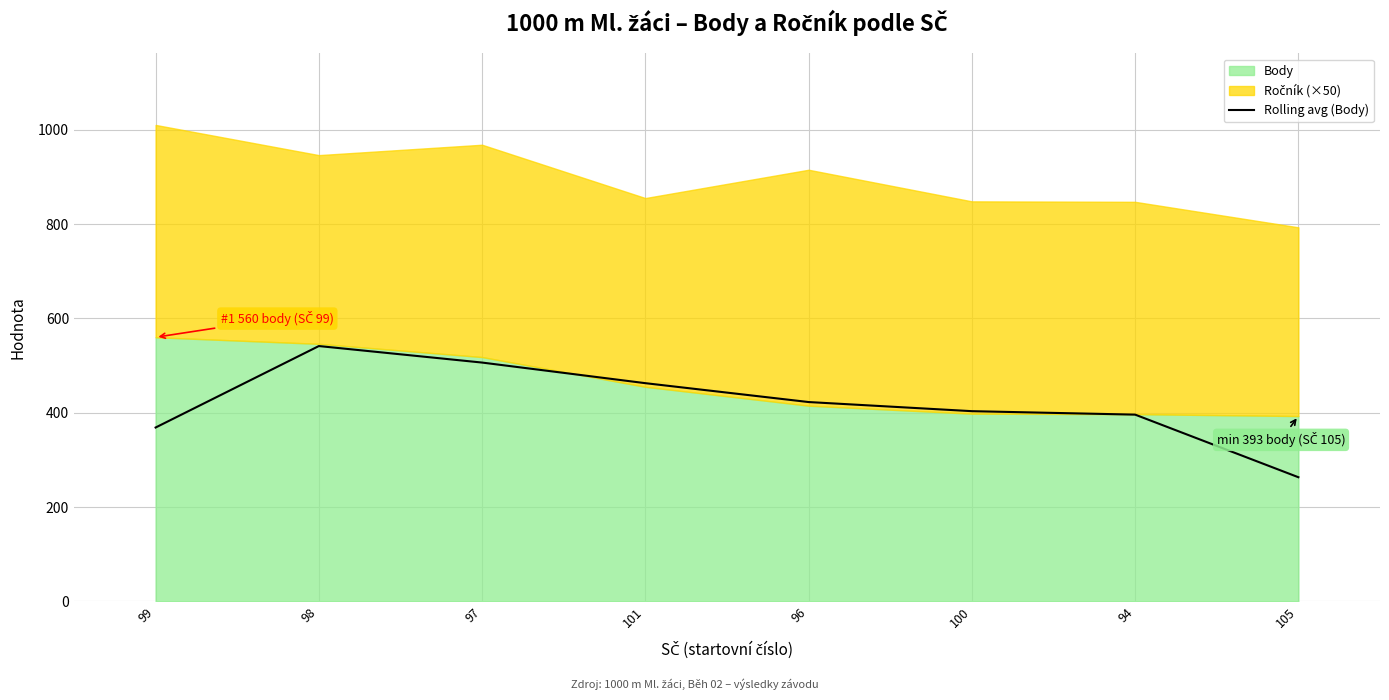

What position from the right is 100?

3